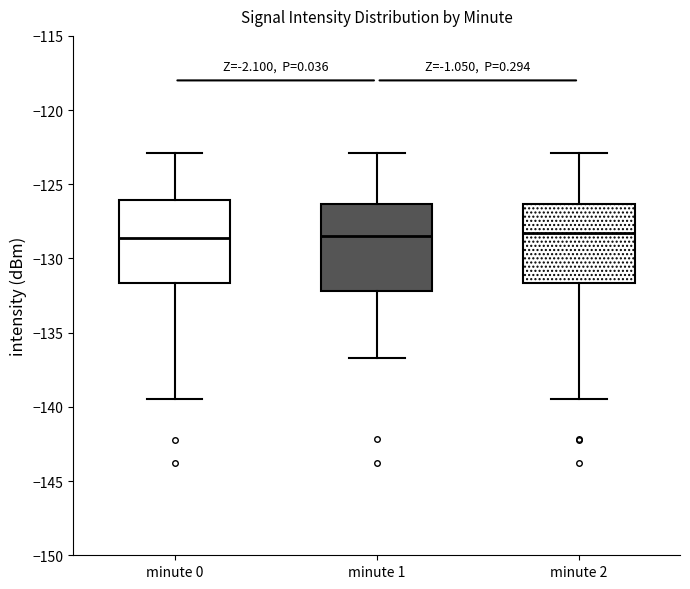

Reading left to right, read every box against the y-axis: the position of its median line, the range the box covers, and the ends of its whiskers. The values are not printed on the chart, so give them approximately, as read against the axis.

minute 0: median -128.5, box -131.5 to -126.0, whiskers -139.5 to -123.0
minute 1: median -128.5, box -132.0 to -126.5, whiskers -136.5 to -123.0
minute 2: median -128.5, box -131.5 to -126.5, whiskers -139.5 to -123.0